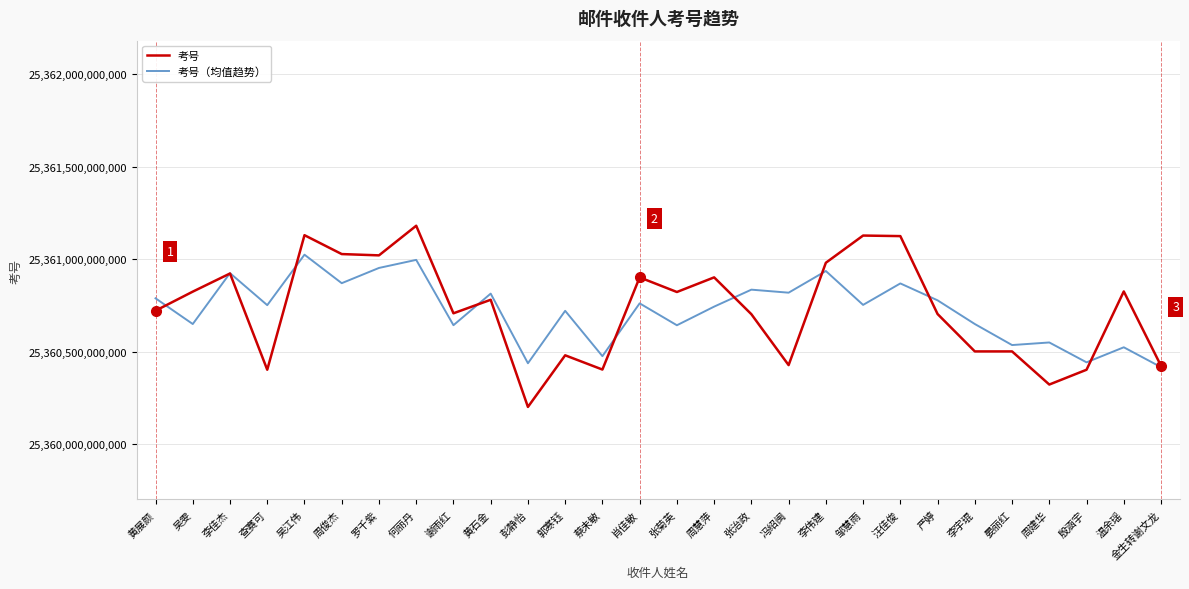

Which series has the largest range (max minus min)?

考号